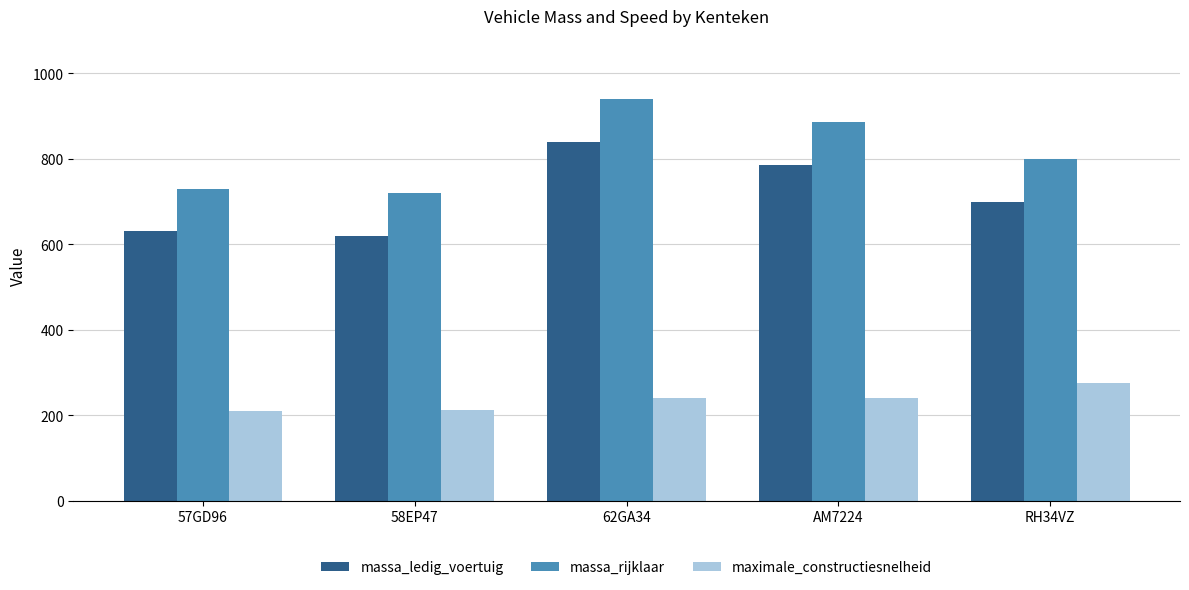

List the series in order of their peak value, lowest first.

maximale_constructiesnelheid, massa_ledig_voertuig, massa_rijklaar